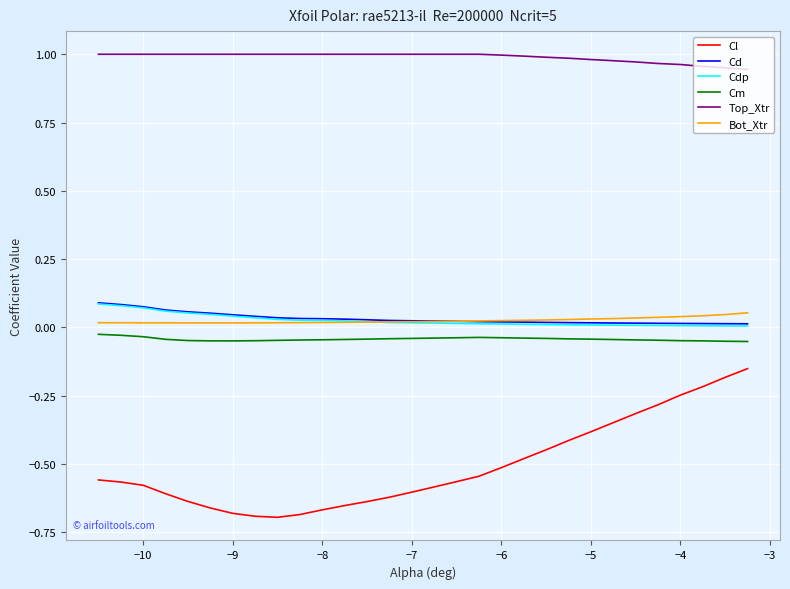

Which series has the largest total across all categories?

Top_Xtr